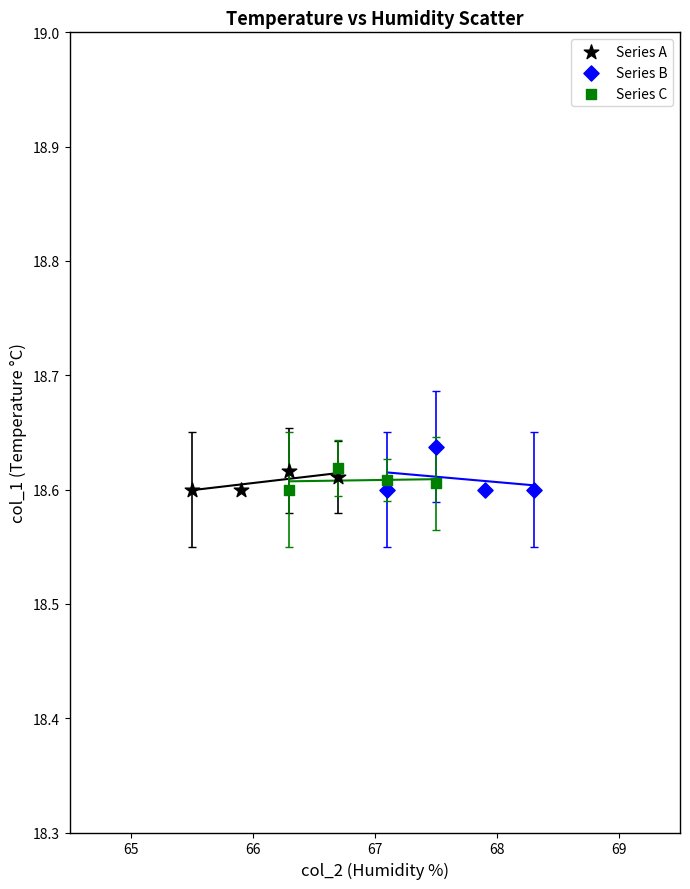

Which series has the largest Y range (max minus min)?

Series B